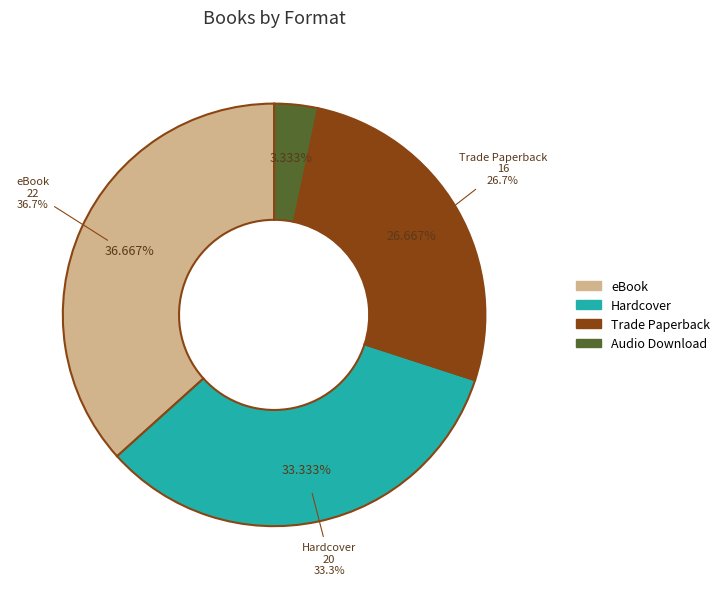

True or false: Hardcover accounts for 26% of the total.

False